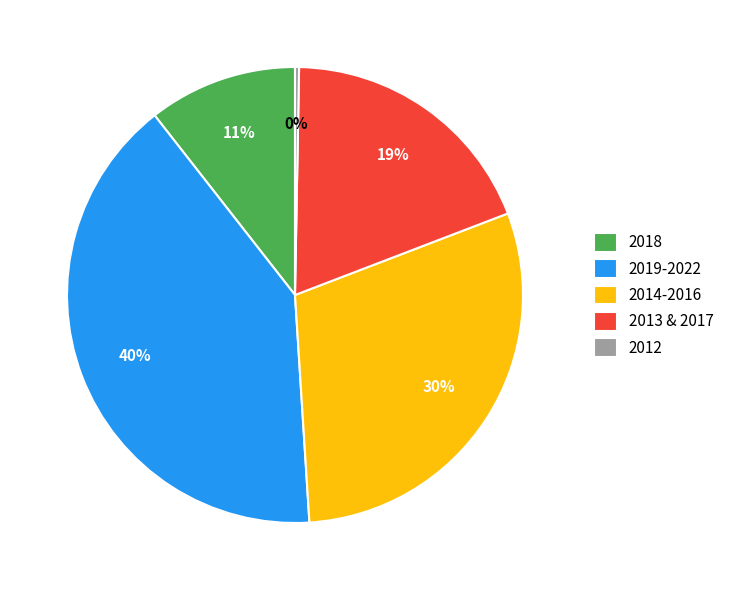

True or false: 2014-2016 accounts for 30% of the total.

True